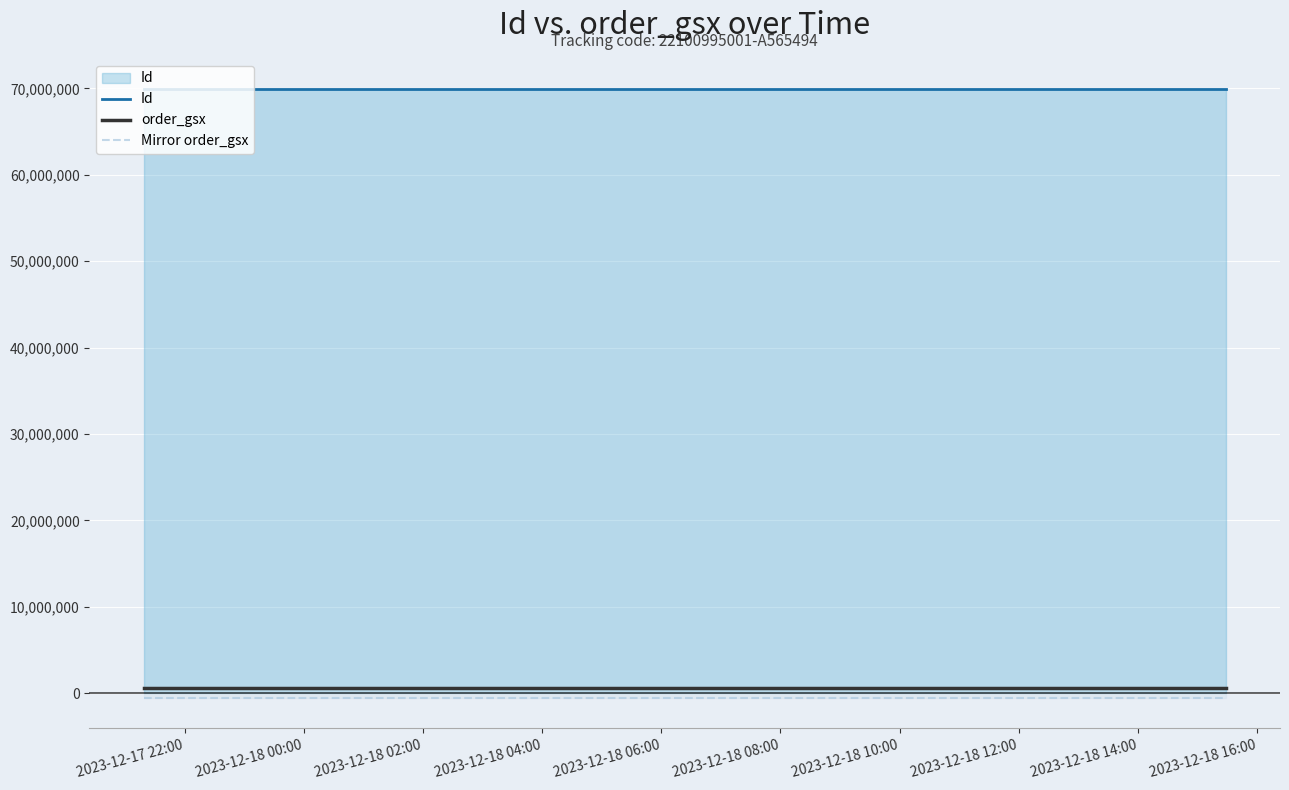

Which series has the largest total across all categories?

Id